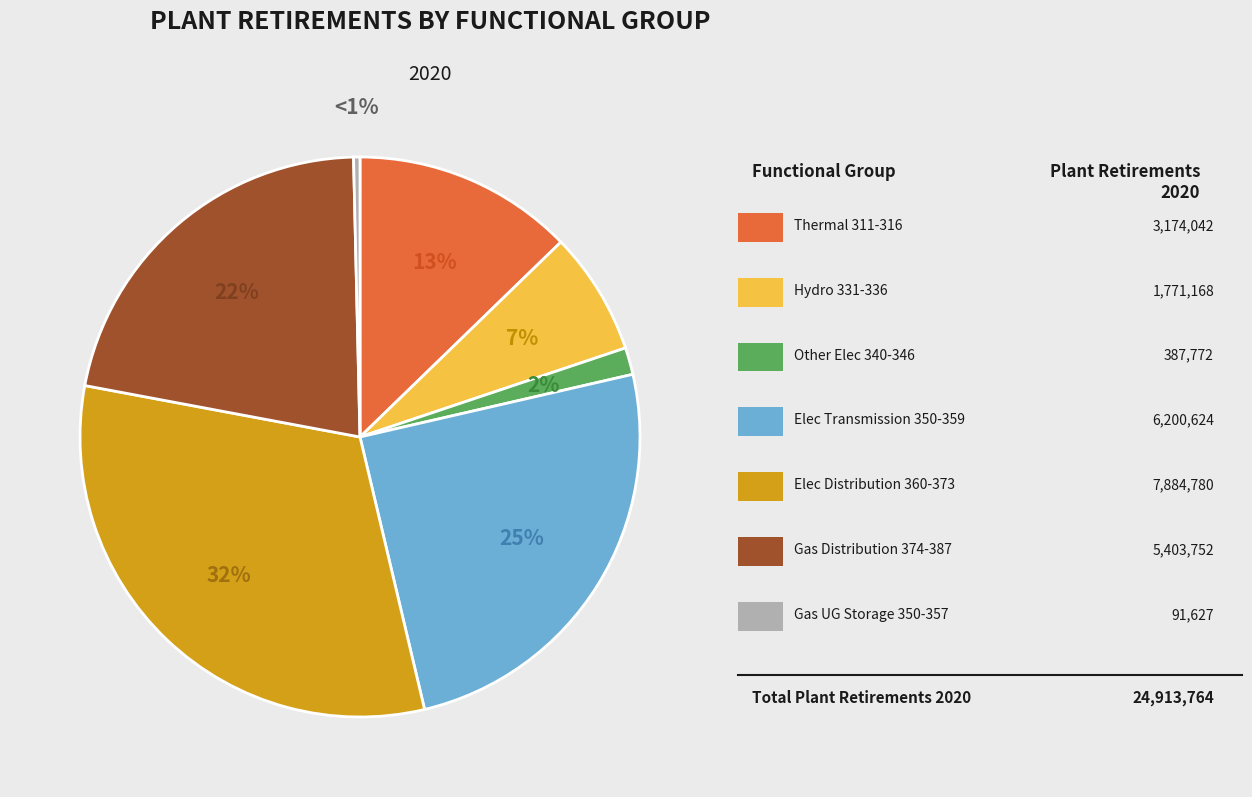

Which has a higher value, Thermal 311-316 or Gas Underground Storage 350-357?

Thermal 311-316